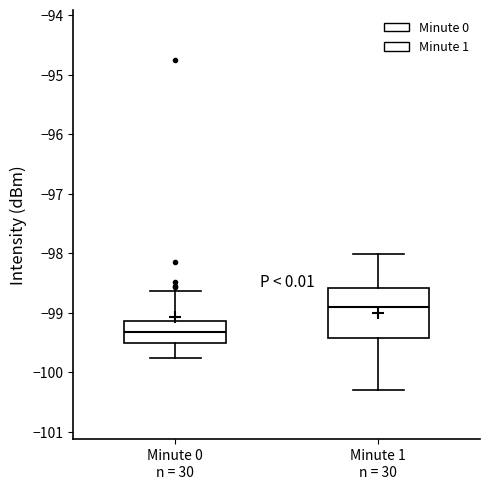

Reading left to right, transcribe this box plot: for each box, give where its median line is, the range the box spans, and where its two whiskers end, as read against the y-axis. The values are not printed on the chart, so give them approximately, as read against the axis.

Minute 0 n = 30: median -99.3, box -99.5 to -99.1, whiskers -99.8 to -98.6
Minute 1 n = 30: median -98.9, box -99.4 to -98.6, whiskers -100.3 to -98.0